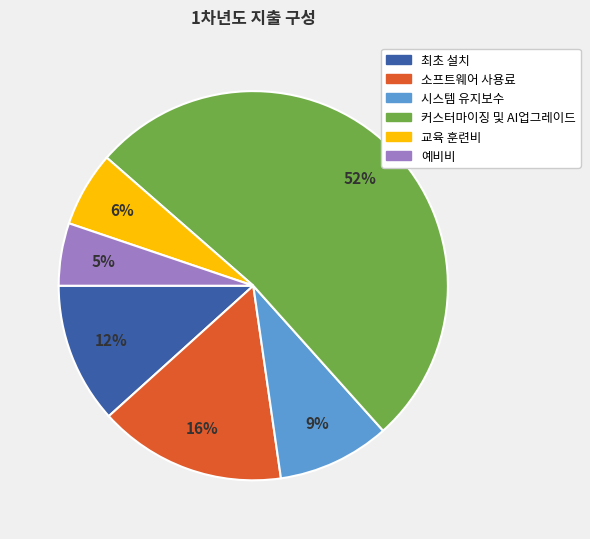

Does any single category account for the majority?

Yes